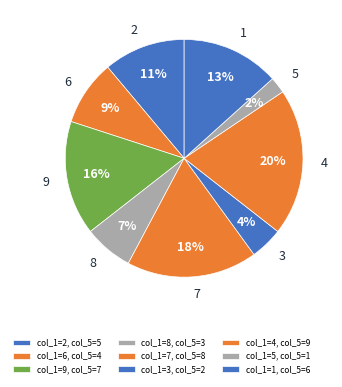

Which has a higher value, 9 or 2?

9